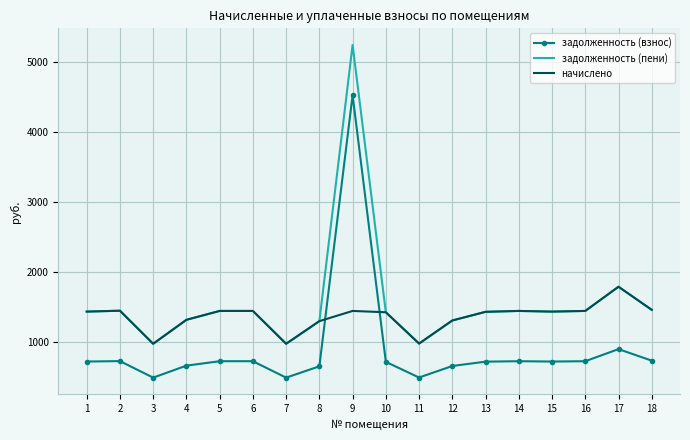

Which series has the largest range (max minus min)?

задолженность (пени)